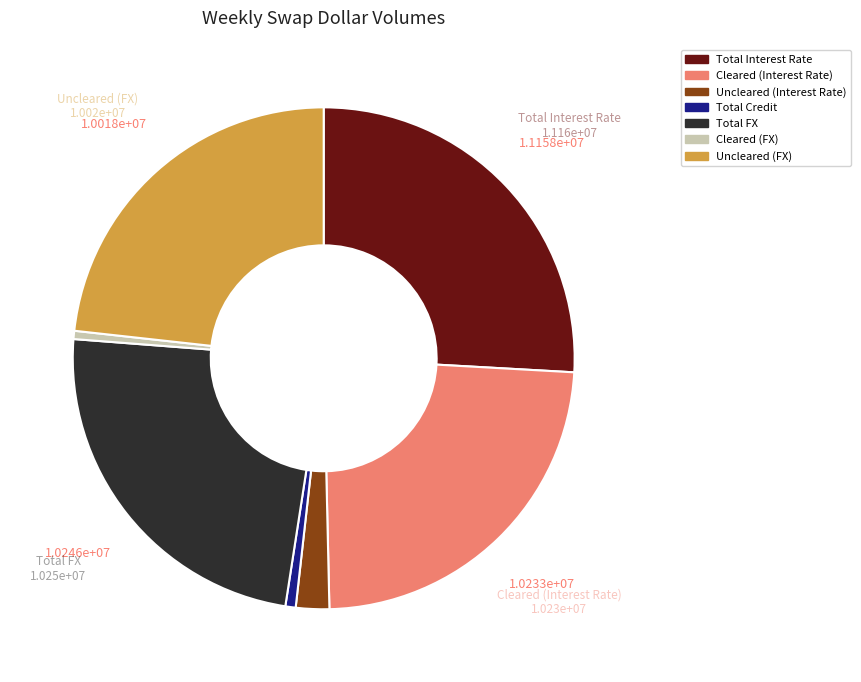

Does any single category account for the majority?

No